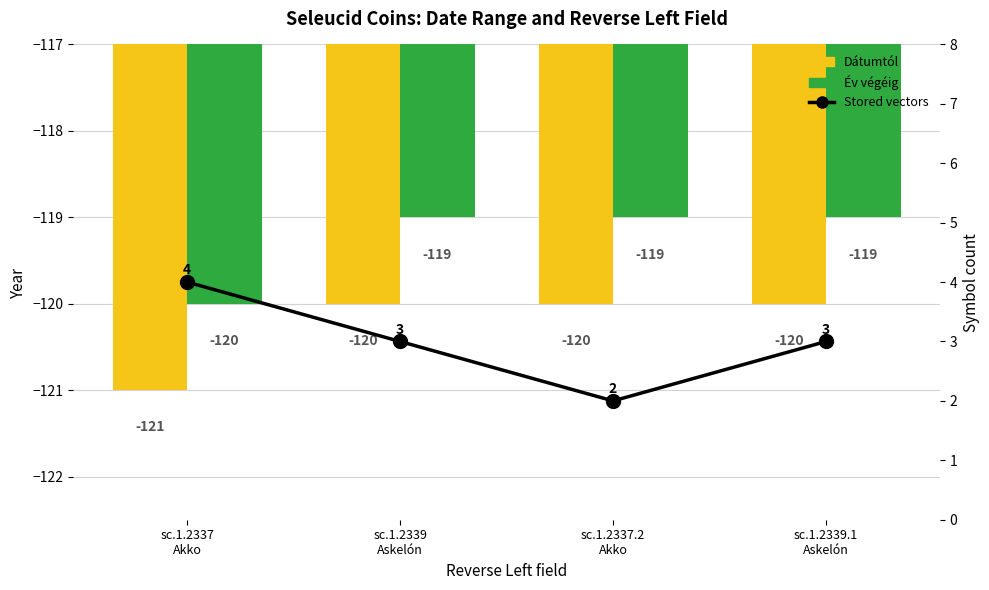

What are all the series names shown in the legend?

Dátumtól, Év végéig, Stored vectors